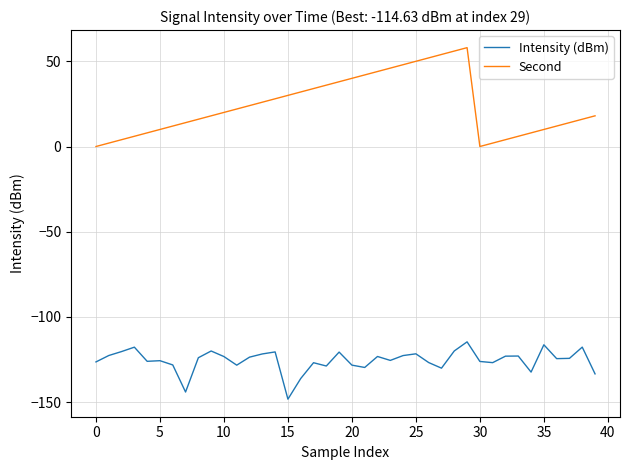

Which series has the largest total across all categories?

Second